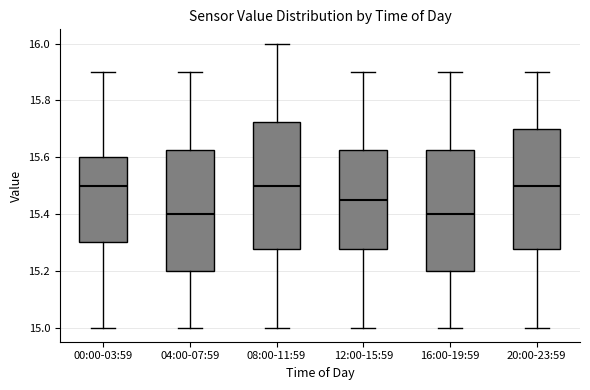

Reading left to right, transcribe this box plot: for each box, give where its median line is, the range the box spans, and where its two whiskers end, as read against the y-axis. The values are not printed on the chart, so give them approximately, as read against the axis.

00:00-03:59: median 15.50, box 15.30 to 15.60, whiskers 15.00 to 15.90
04:00-07:59: median 15.40, box 15.20 to 15.62, whiskers 15.00 to 15.90
08:00-11:59: median 15.50, box 15.28 to 15.72, whiskers 15.00 to 16.00
12:00-15:59: median 15.46, box 15.28 to 15.62, whiskers 15.00 to 15.90
16:00-19:59: median 15.40, box 15.20 to 15.62, whiskers 15.00 to 15.90
20:00-23:59: median 15.50, box 15.28 to 15.70, whiskers 15.00 to 15.90